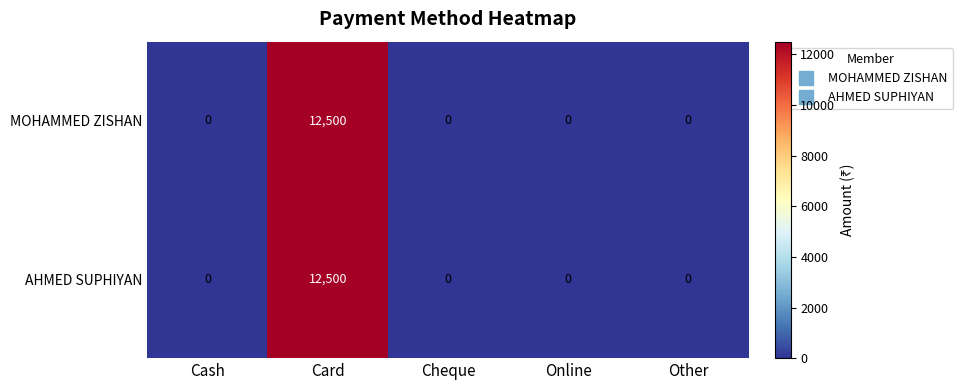

At which category is the sum across all series the highest?

Card